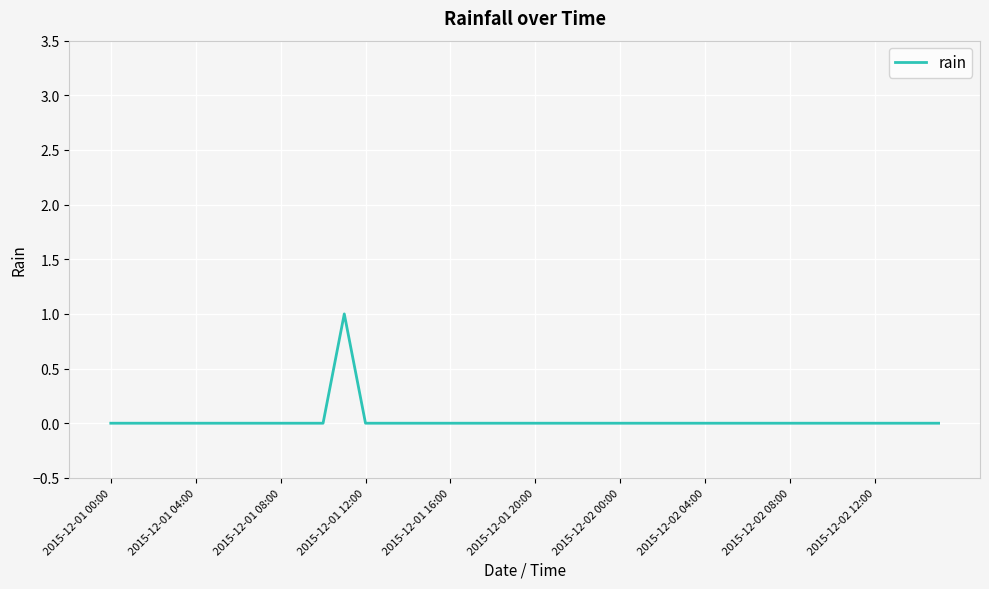

Which label corresponds to the smallest value in the chart?

2015-12-01 00:00